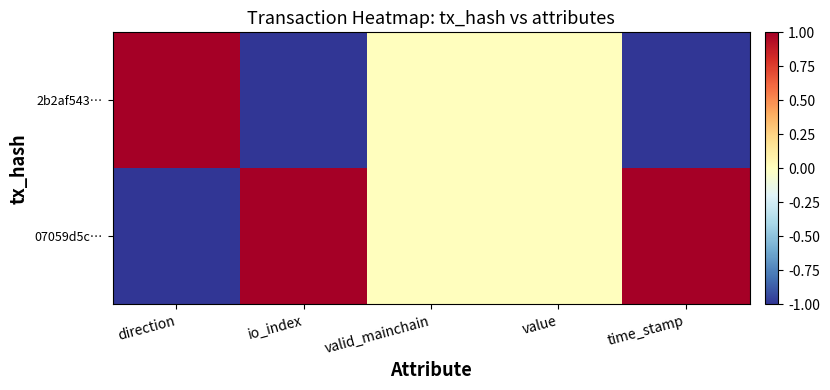

Rank the series by their maximum value, from lowest to highest.

07059d5c…, 2b2af543…